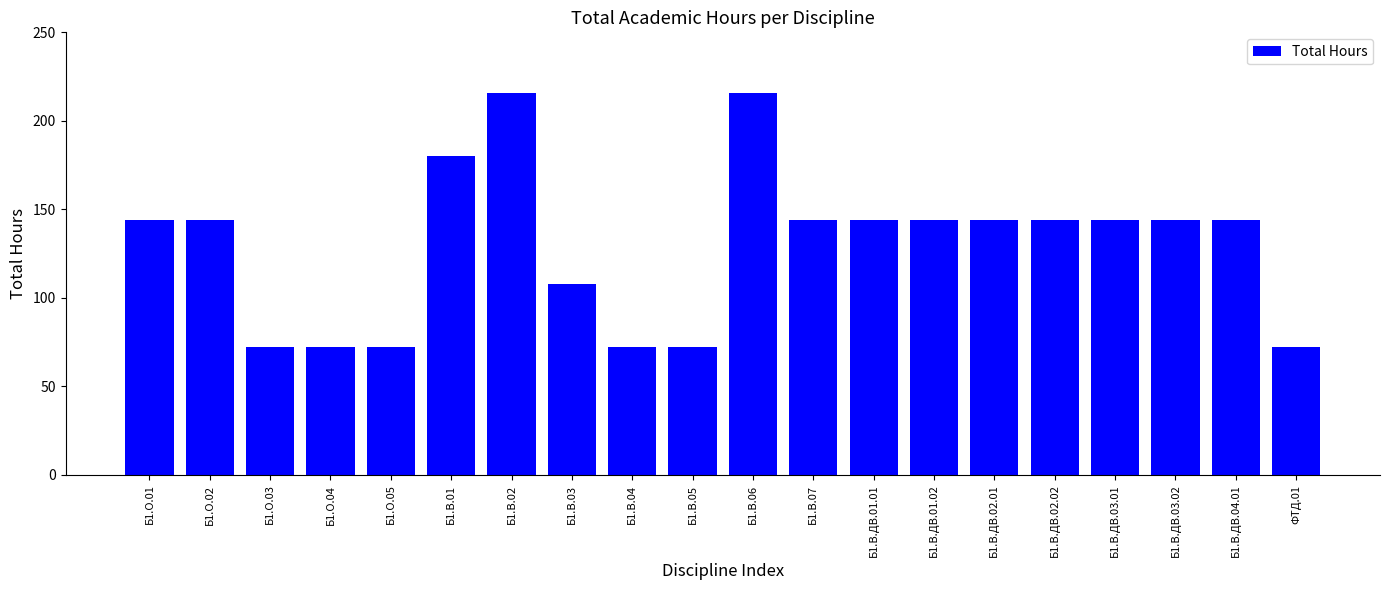

What is the average value?

130